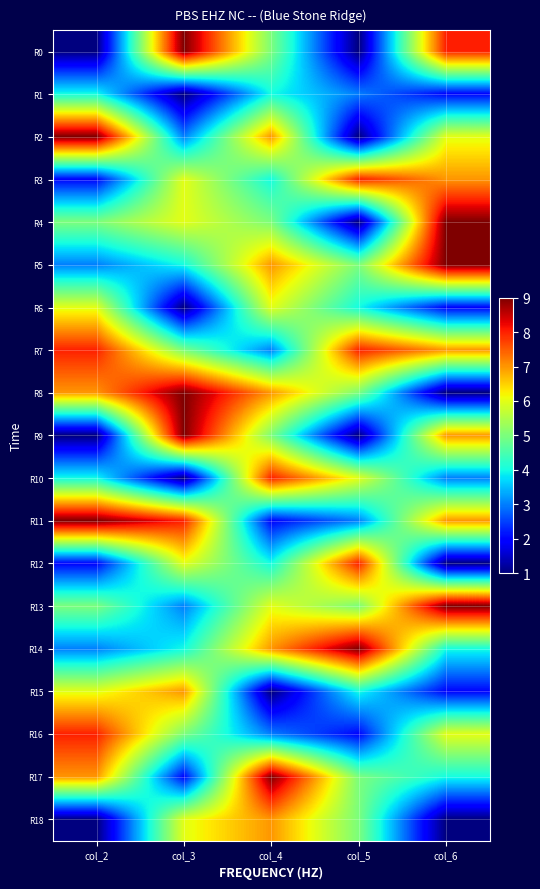

What is the spread (max minus min) of values at col_5?

8